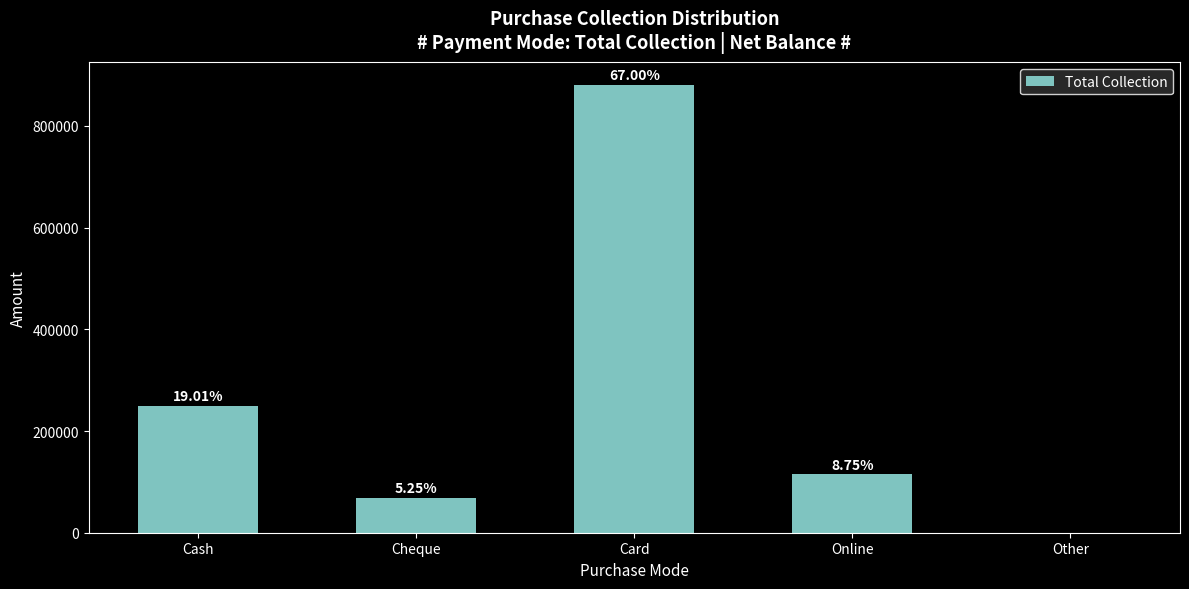

What is the change in value from Cash to Cheque?

-181000